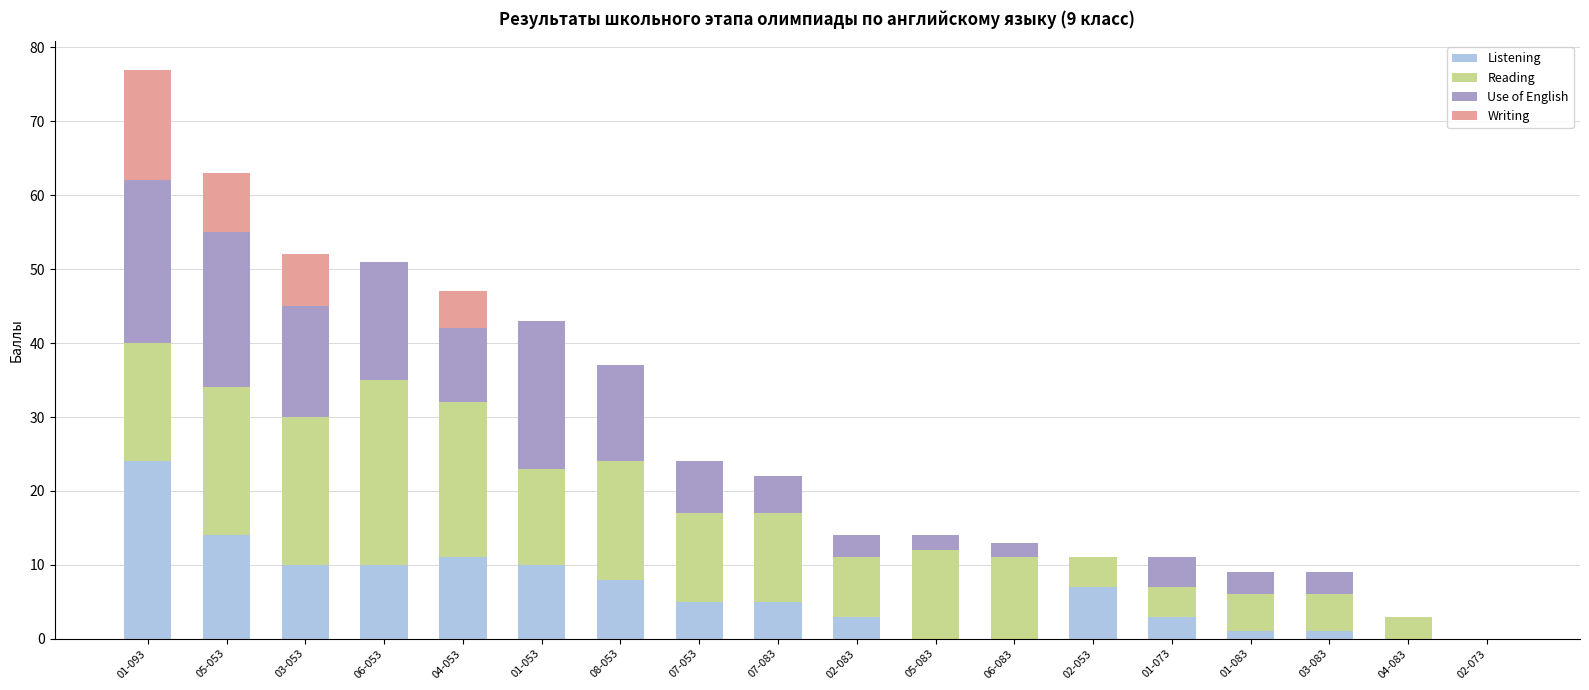

At which category is the sum across all series the highest?

01-093